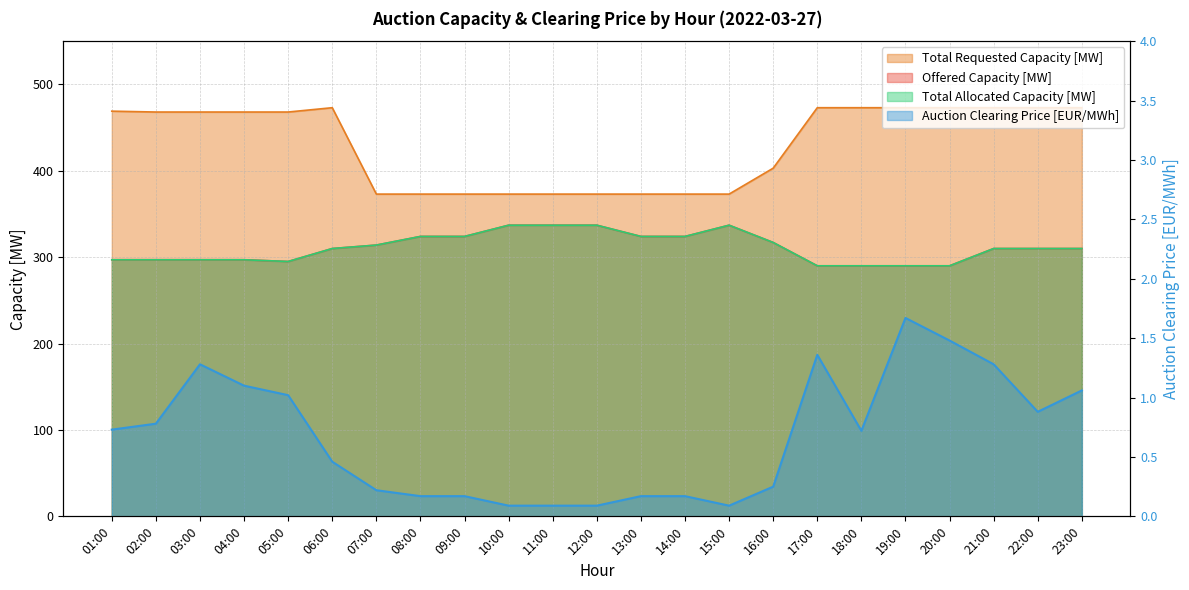

What is the maximum value for Auction Clearing Price [EUR/MWh]?

1.7